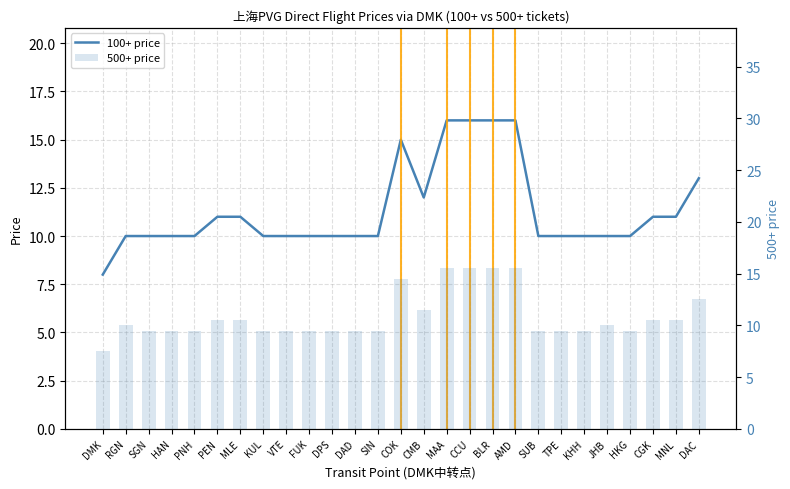

What is the difference between the maximum and minimum values in the 100+ price series?

8.0